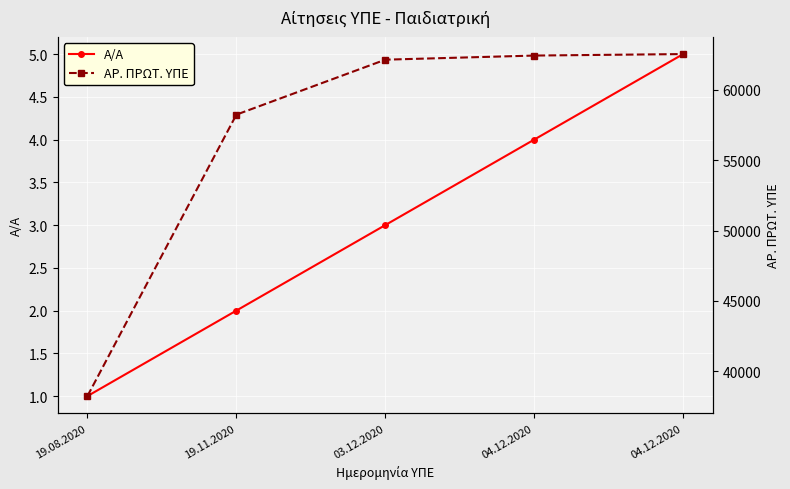

What is the approximate value of Α/Α at 04.12.2020?

4